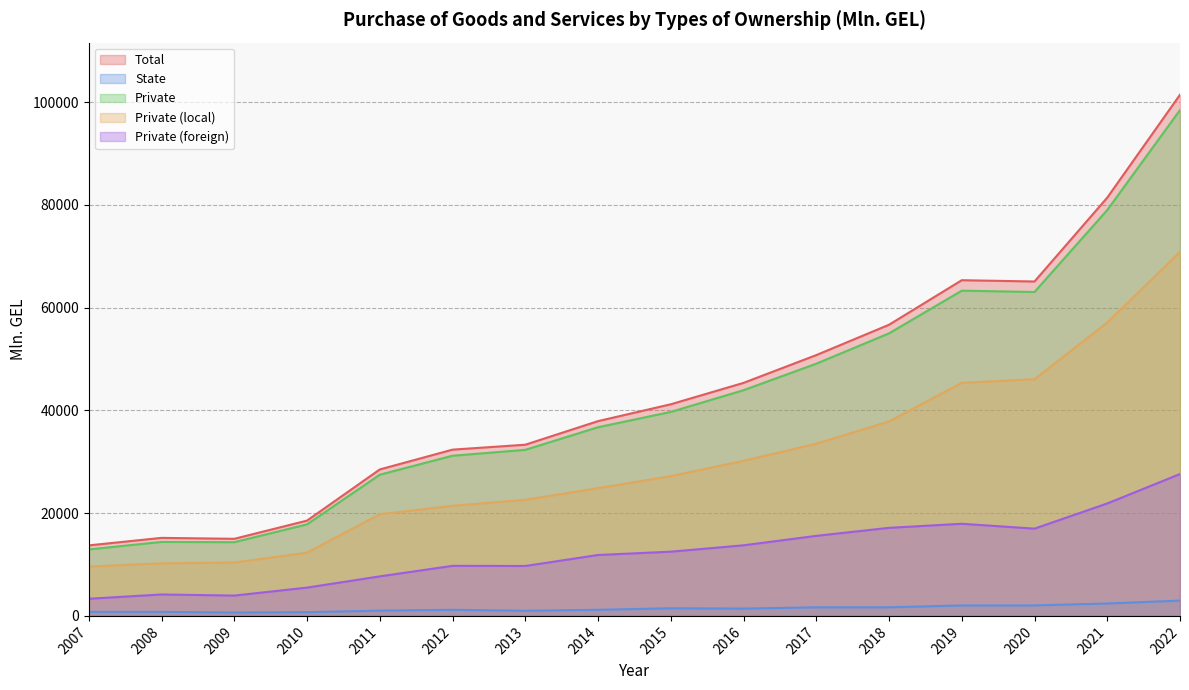

The value of Private at 2007 is 12936.8. True or false?

True